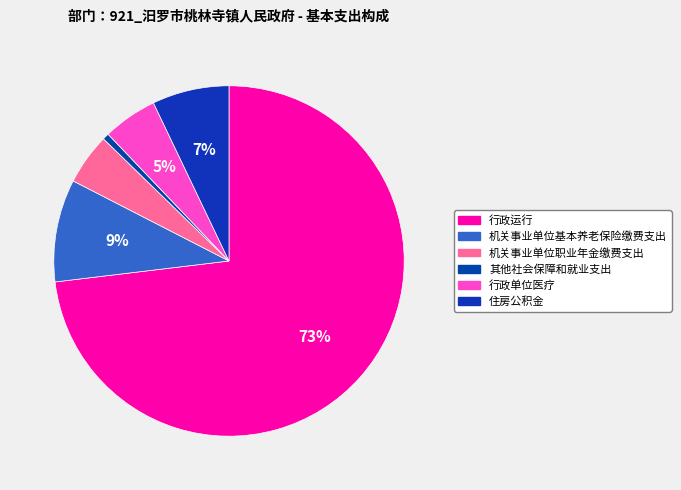

What is the smallest slice in the pie chart?

其他社会保障和就业支出